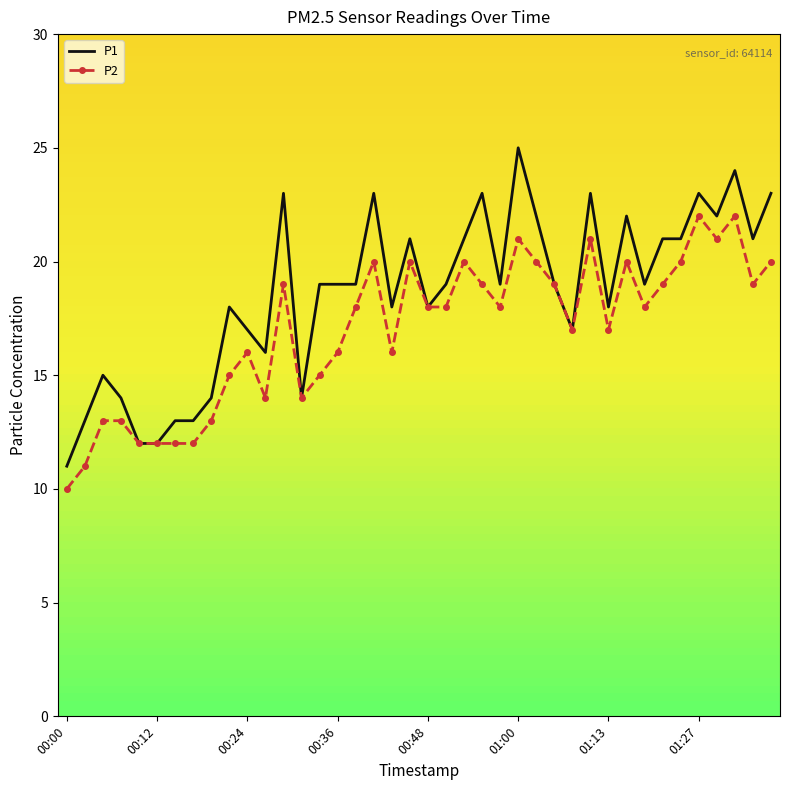

Reading left to right, extract all data points from this chart.

P1: 11	13	15	14	12	12	13	13	14	18	17	16	23	14	19	19	19	23	18	21	18	19	21	23	19	25	22	19	17	23	18	22	19	21	21	23	22	24	21	23
P2: 10	11	13	13	12	12	12	12	13	15	16	14	19	14	15	16	18	20	16	20	18	18	20	19	18	21	20	19	17	21	17	20	18	19	20	22	21	22	19	20